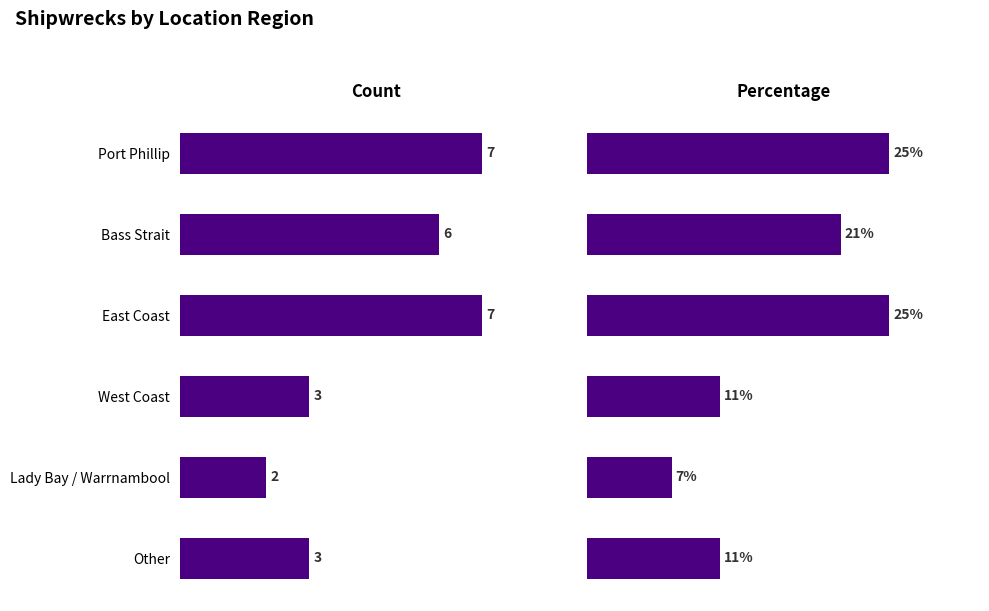

True or false: Percentage has a value of 36 at 4.

False